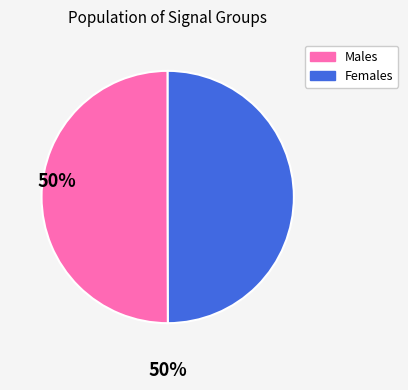

Is it true that Females is 50% of the pie?

True